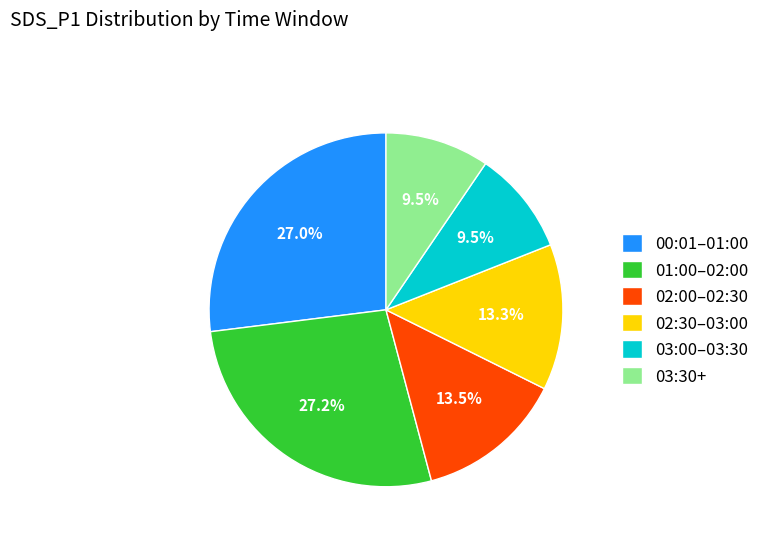

How many slices are in this pie chart?

6